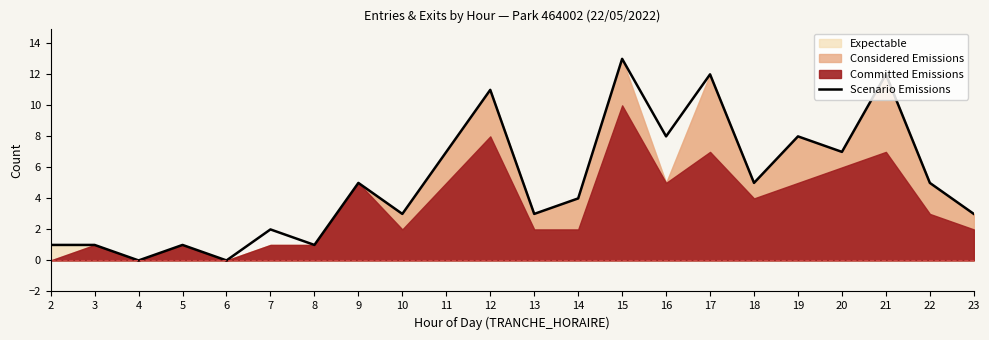

Is it true that the value at 7 is 2?

True